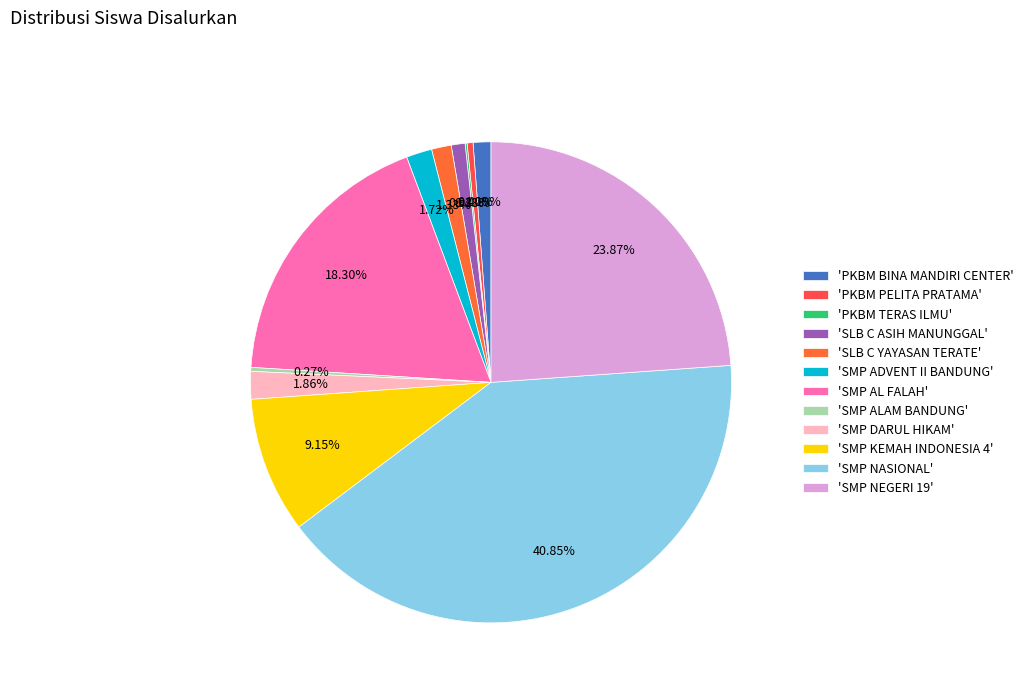

How many slices are in this pie chart?

12